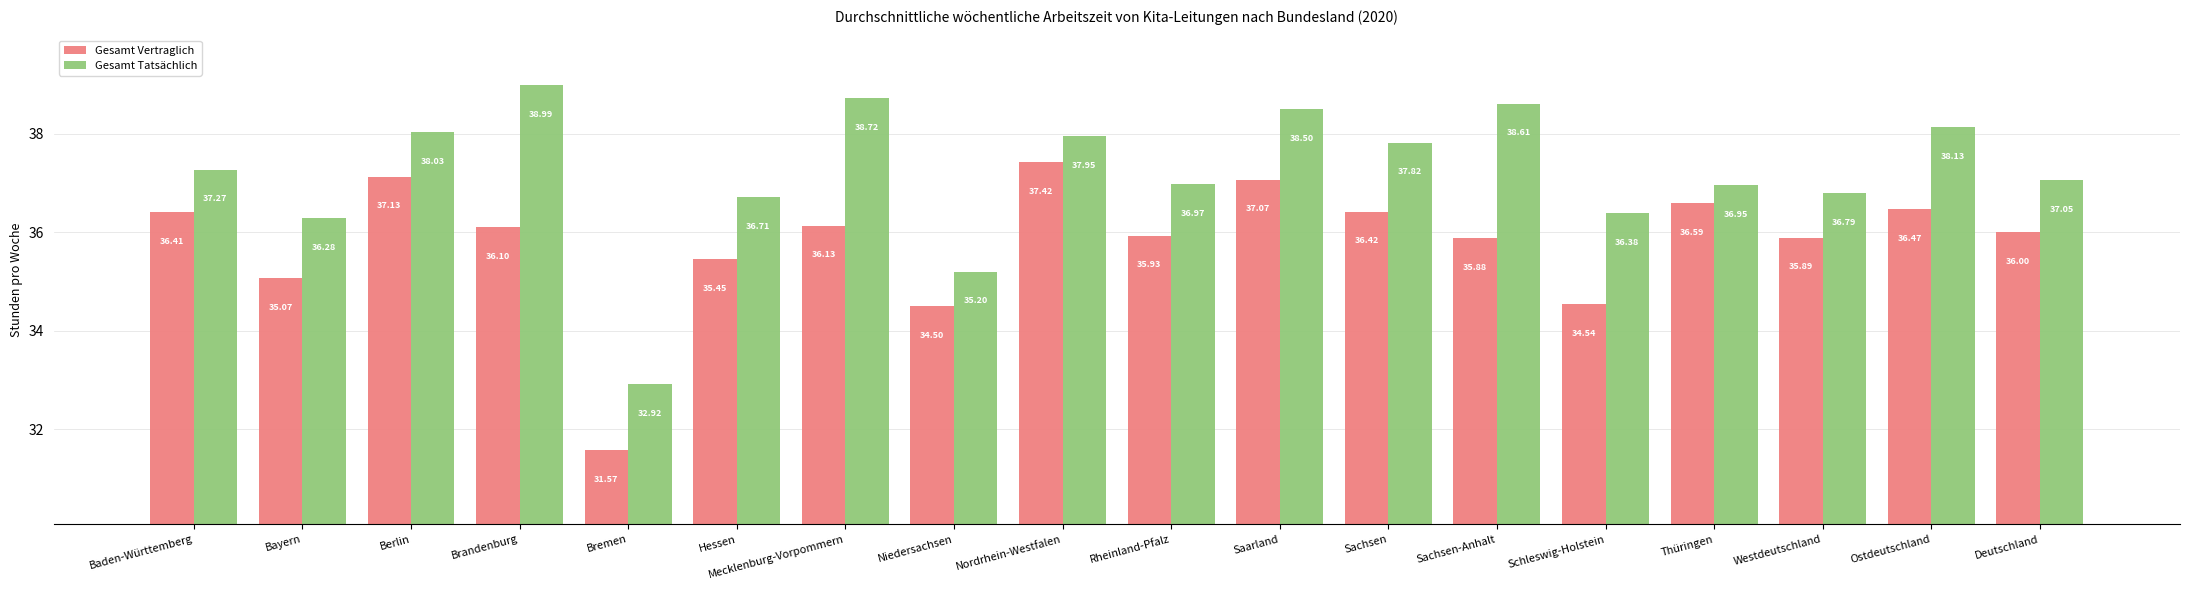

What are all the series names shown in the legend?

Gesamt Vertraglich, Gesamt Tatsächlich